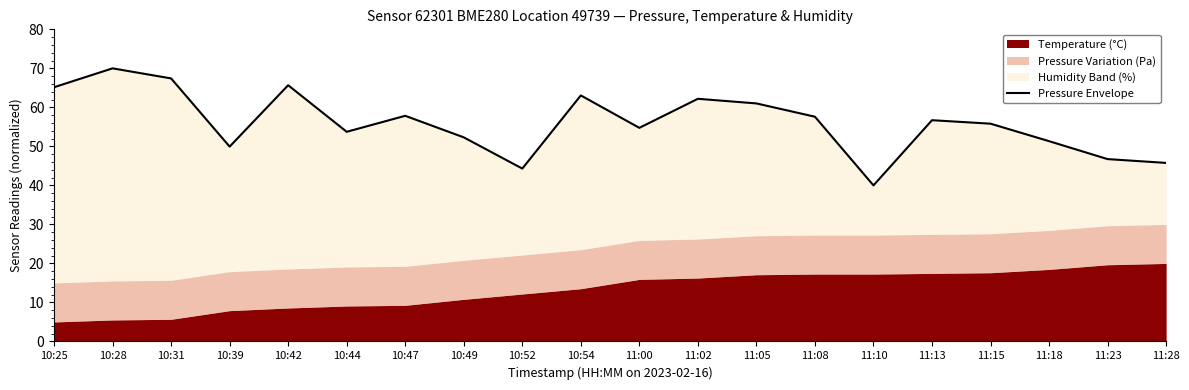

Which label corresponds to the smallest value in the chart?

11:10